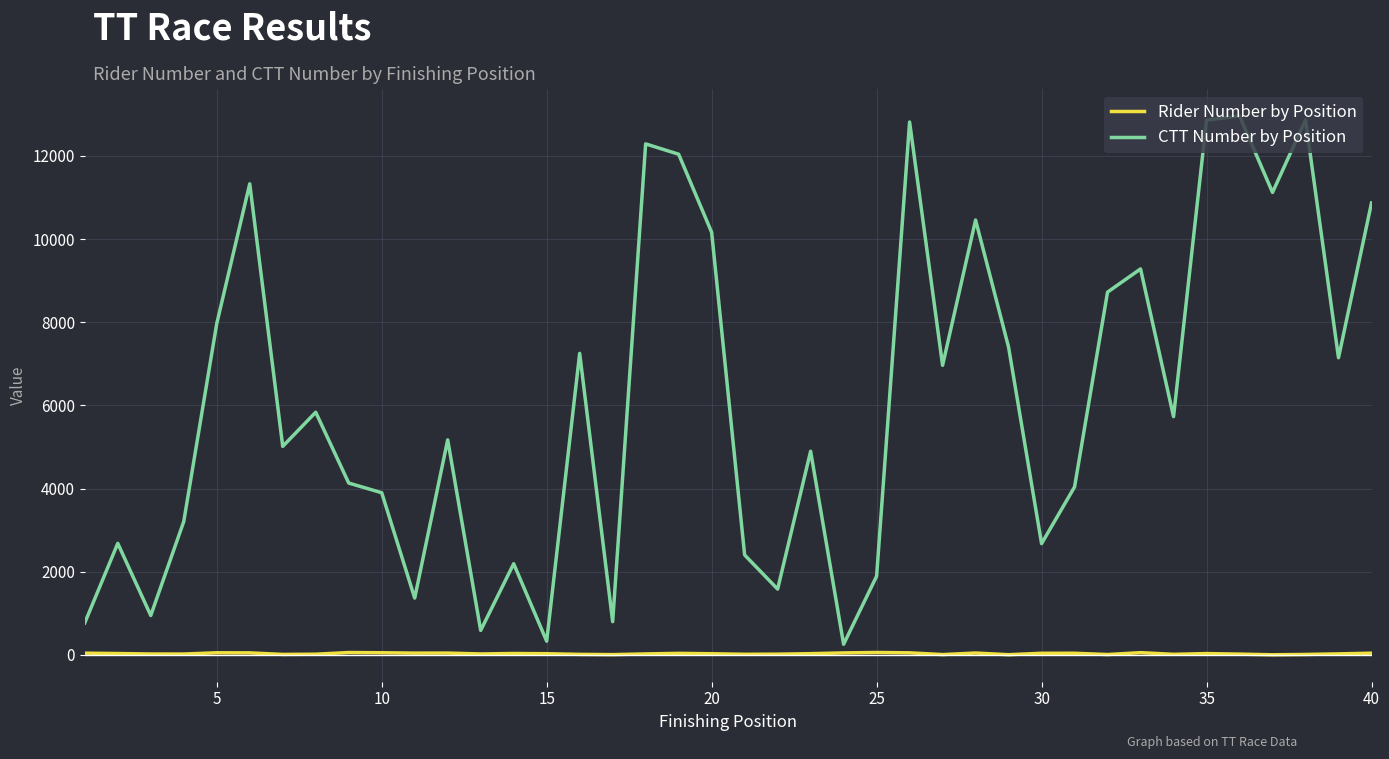

Which series has the largest total across all categories?

CTT Number by Position